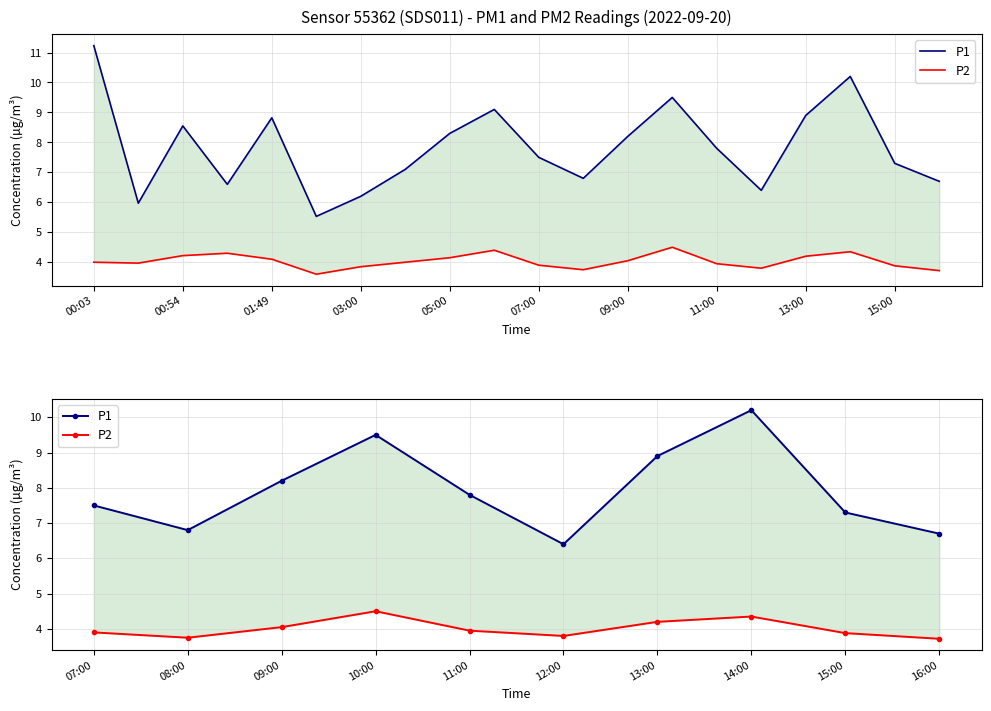

True or false: P2 and P1 intersect in this chart.

False